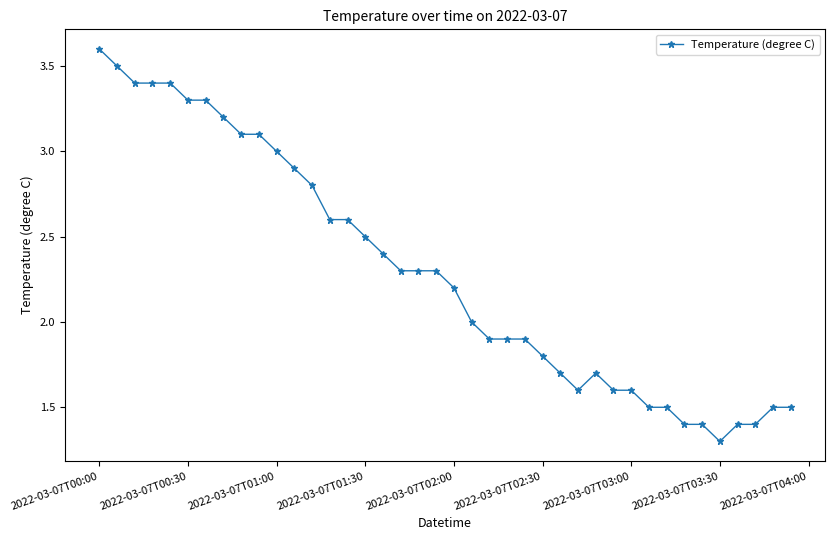

What is the sum of all values?

91.8